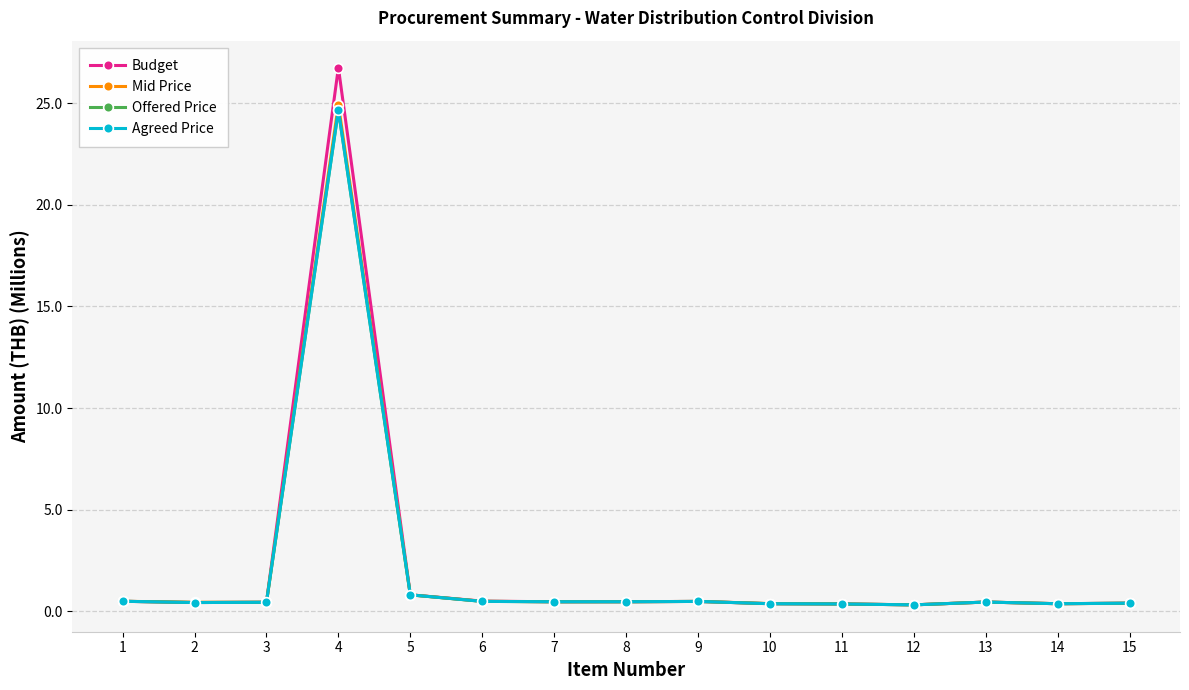

How many lines are shown in the chart?

4